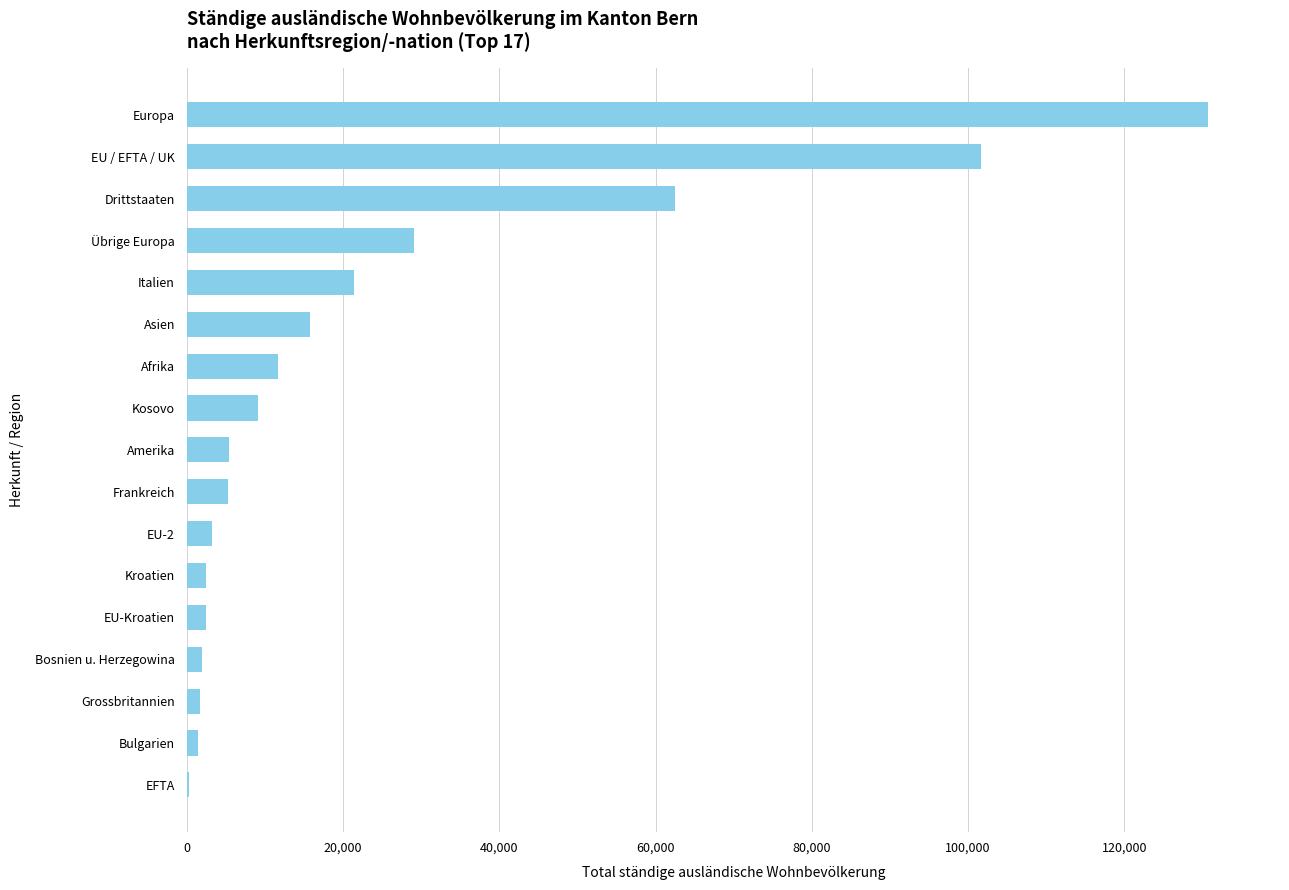

Read the value at Übrige Europa.

29092